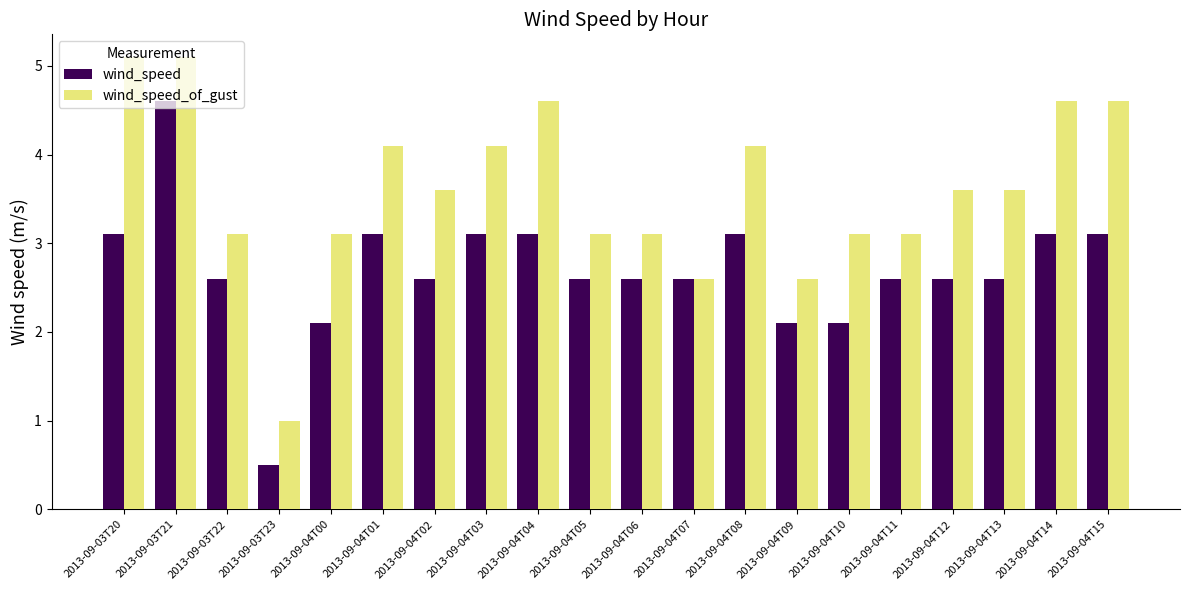

Reading right to left, extract all data points from this chart.

wind_speed: 3.1	3.1	2.6	2.6	2.6	2.1	2.1	3.1	2.6	2.6	2.6	3.1	3.1	2.6	3.1	2.1	0.5	2.6	4.6	3.1
wind_speed_of_gust: 4.6	4.6	3.6	3.6	3.1	3.1	2.6	4.1	2.6	3.1	3.1	4.6	4.1	3.6	4.1	3.1	1.0	3.1	5.1	5.1